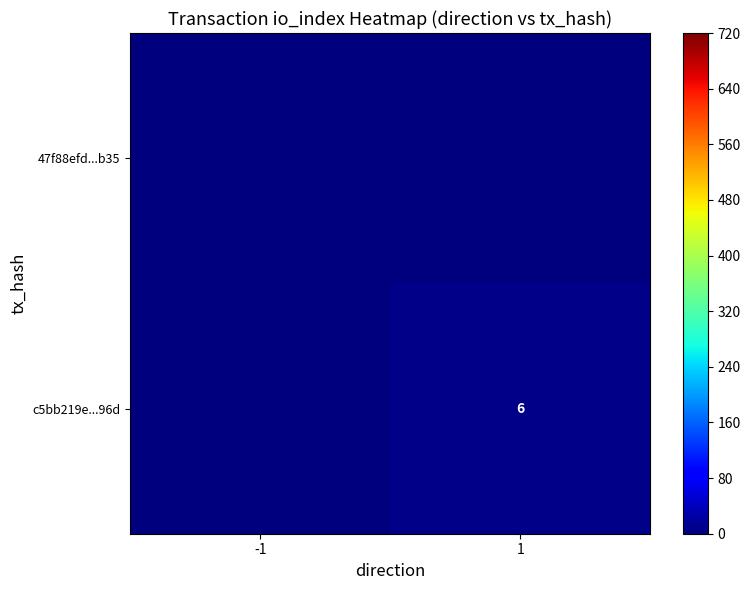

The value of c5bb219e...96d at 1 is 3. True or false?

False